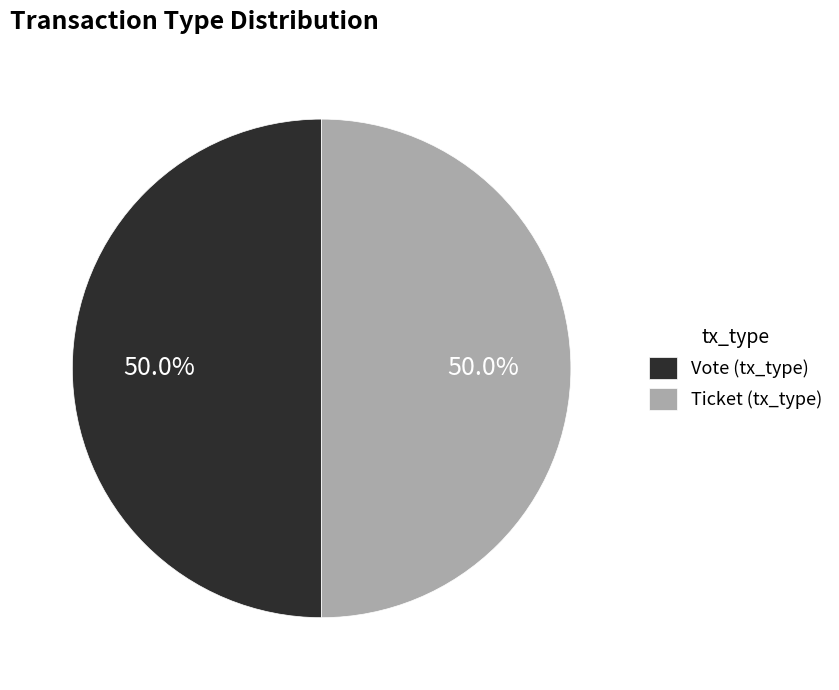

What is the ratio of the value at Vote (tx_type) to the value at Ticket (tx_type)?

1.0